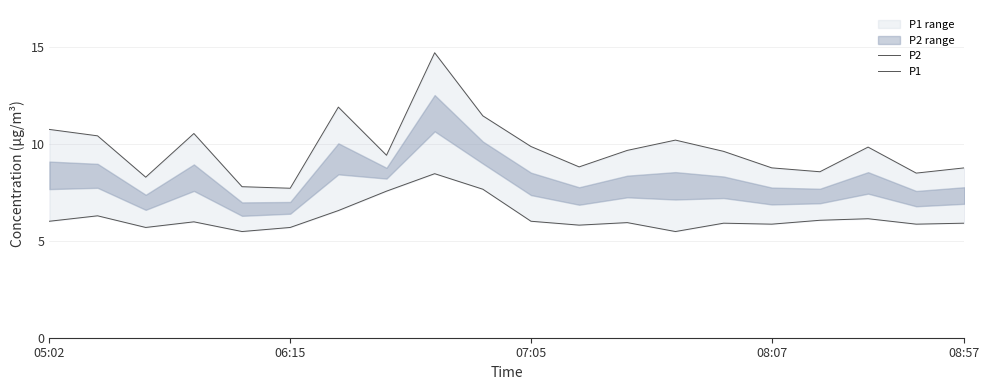

Which series has the widest spread of values?

P1